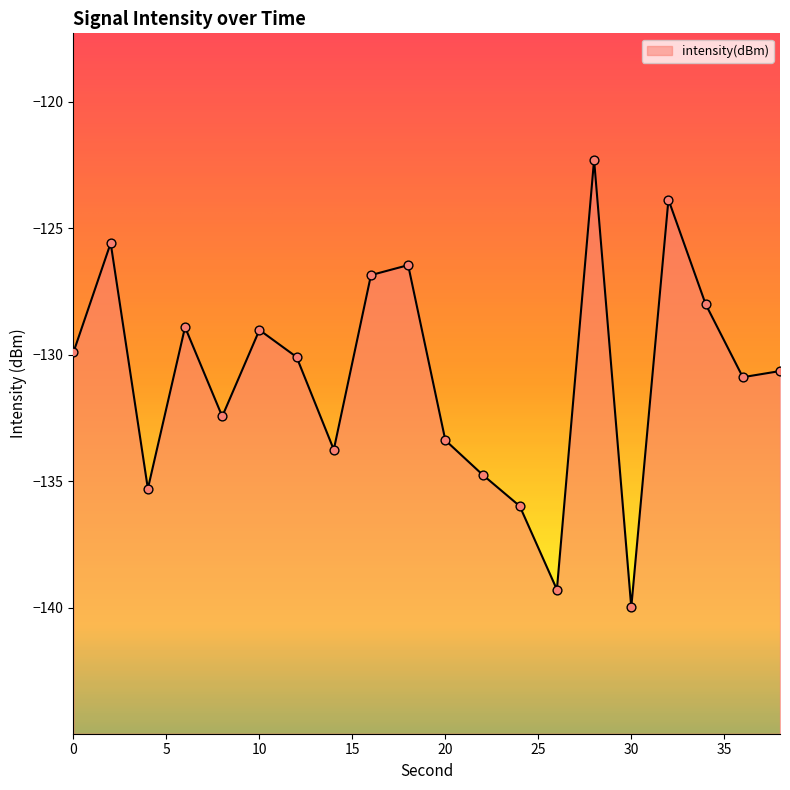

What is the change in value from 8 to 18?

+6.0